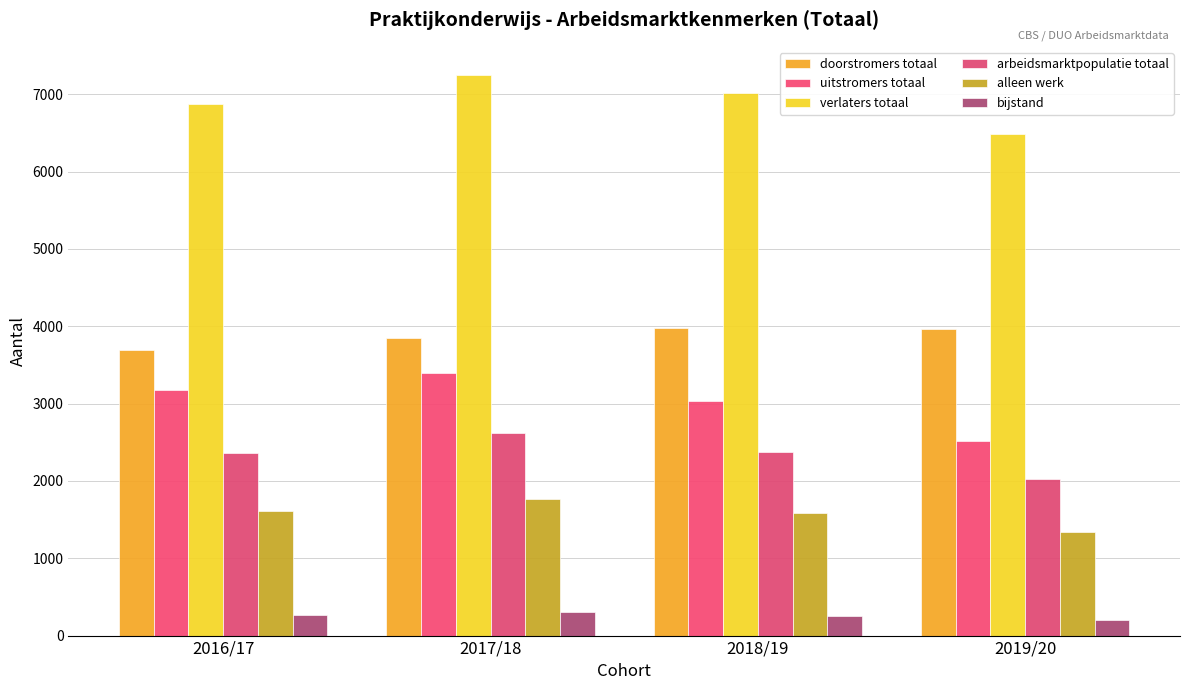

At which label does verlaters totaal first exceed 7010?

2017/18